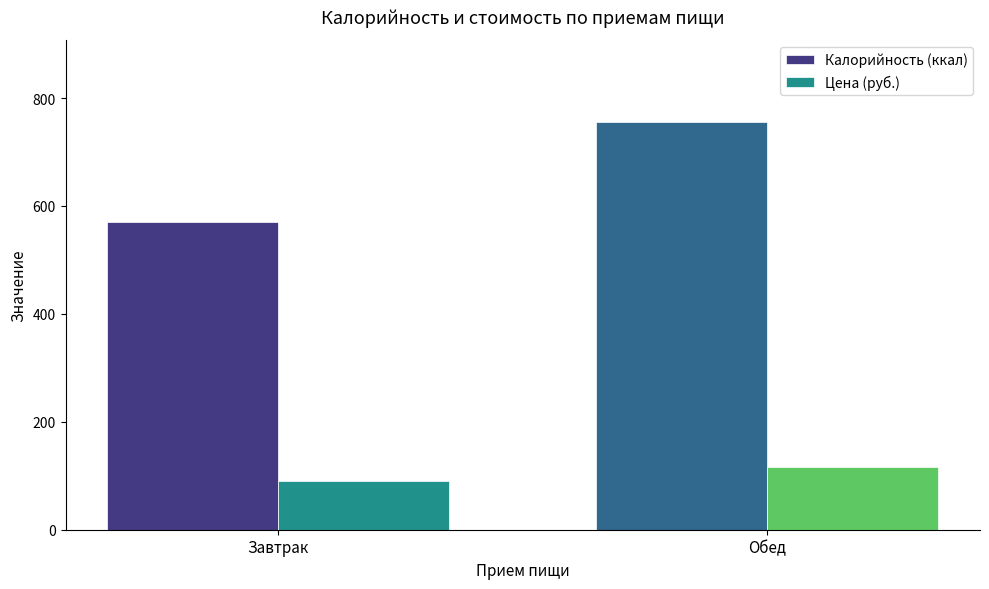

How many groups of bars are there?

2